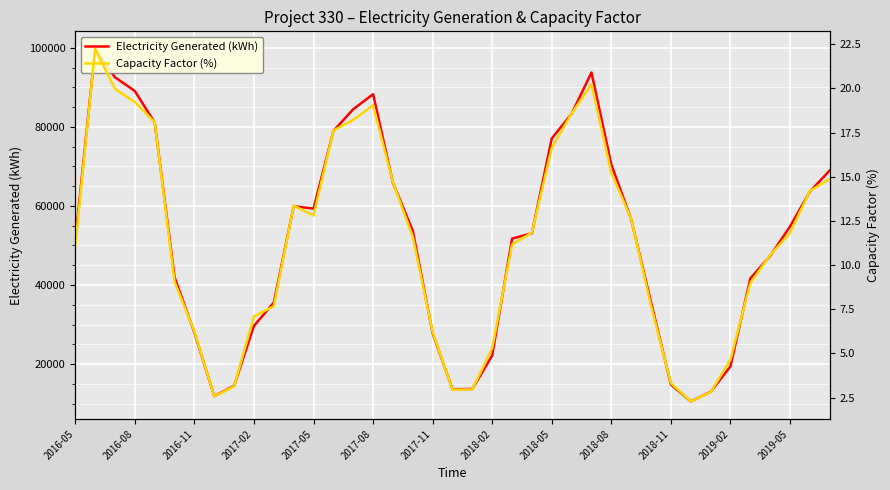

List the labels in order of Capacity Factor (%) value, smallest first.

31, 2018-02, 32, 19, 20, 2018-05, 30, 33, 21, 18, 2017-11, 2018-08, 2018-11, 29, 34, 2017-08, 35, 2016-05, 22, 17, 36, 23, 28, 2019-05, 2019-02, 37, 16, 38, 27, 24, 13, 2017-05, 14, 25, 15, 2017-02, 2016-11, 26, 2016-08